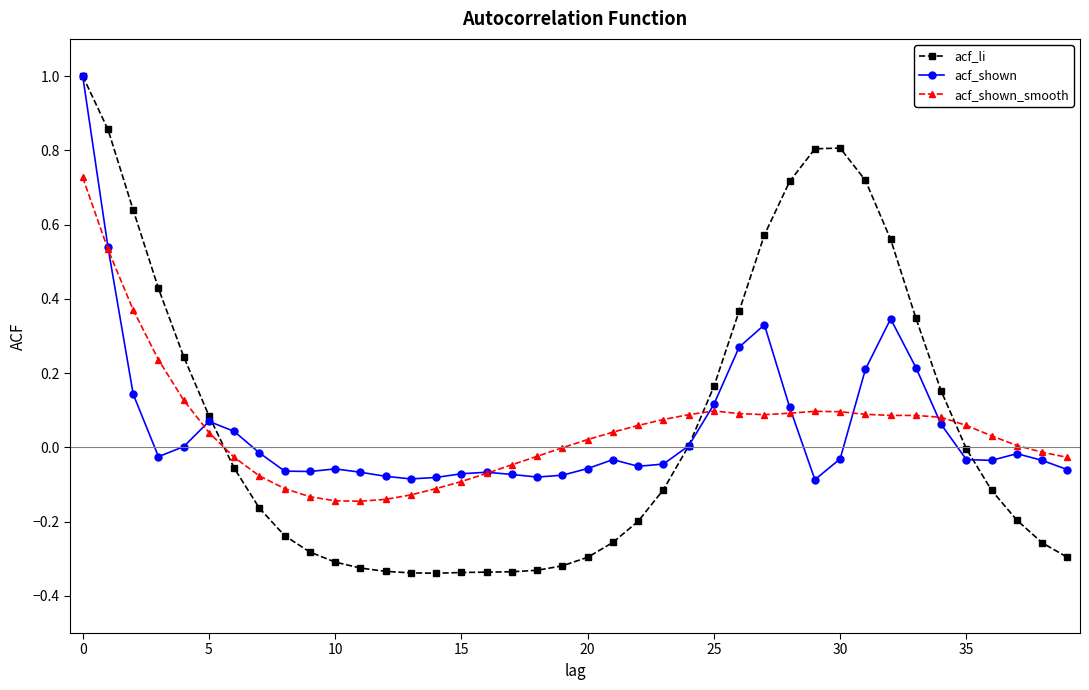

What is the highest value of the acf_li series?

1.0